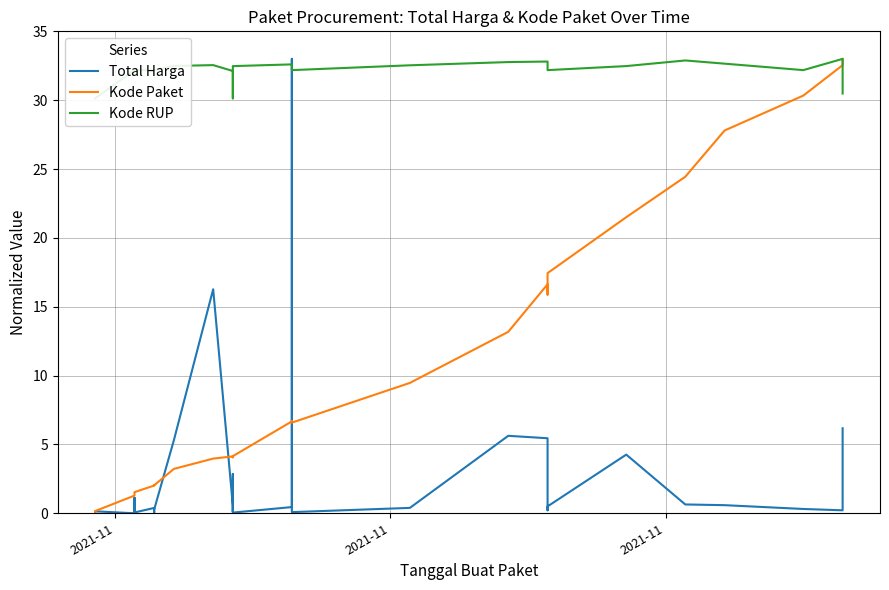

How many data points does each series have?

35